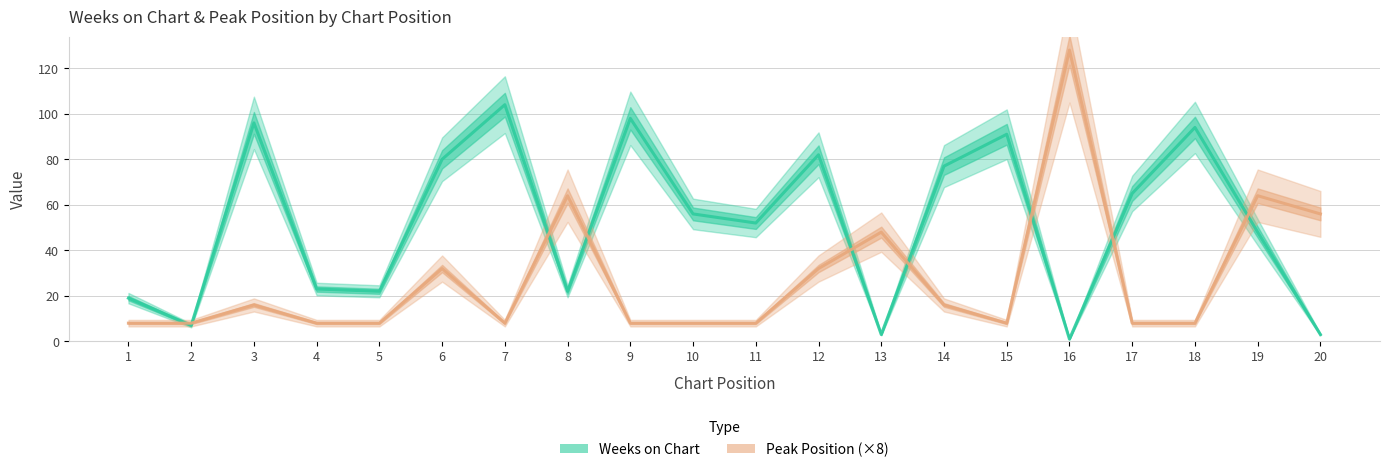

Count the number of categories in the chart.

20